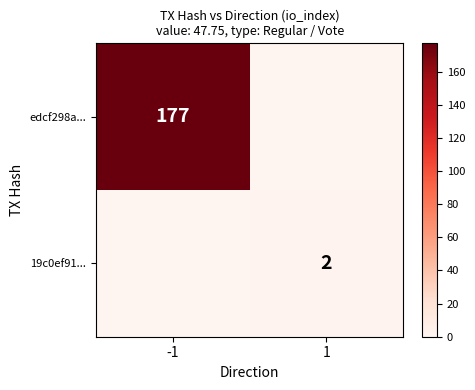

True or false: 19c0ef91... has a value of 2 at 1.

True